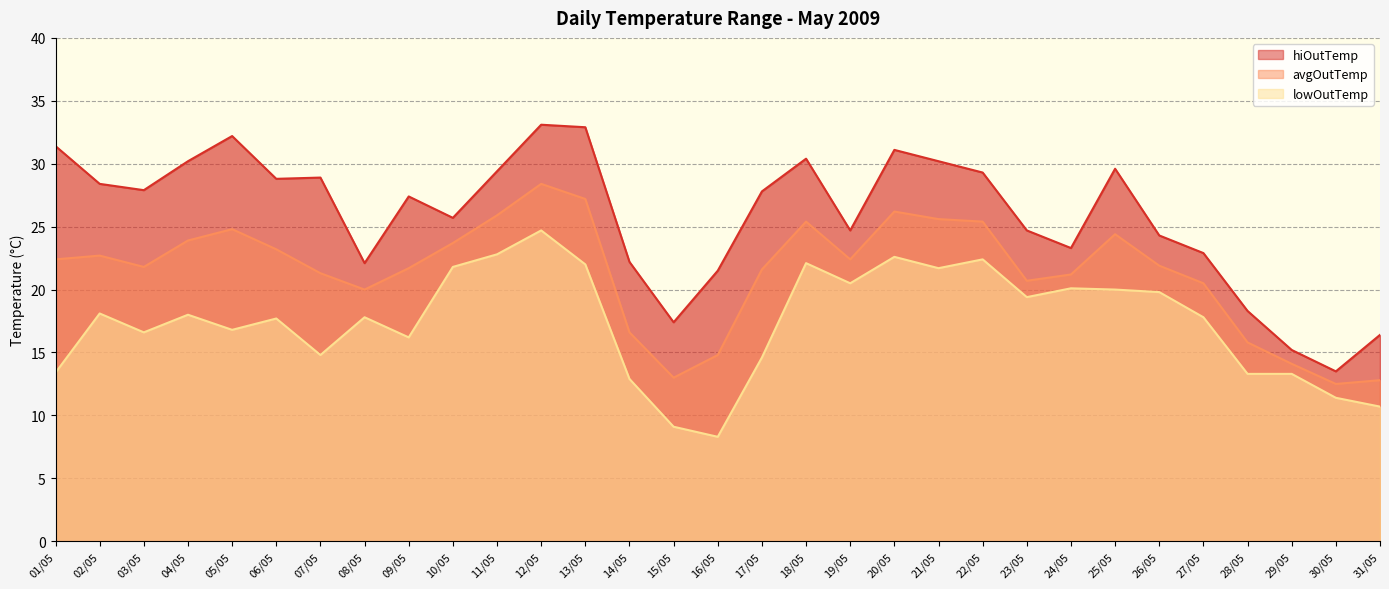

True or false: hiOutTemp and lowOutTemp cross at least once.

False